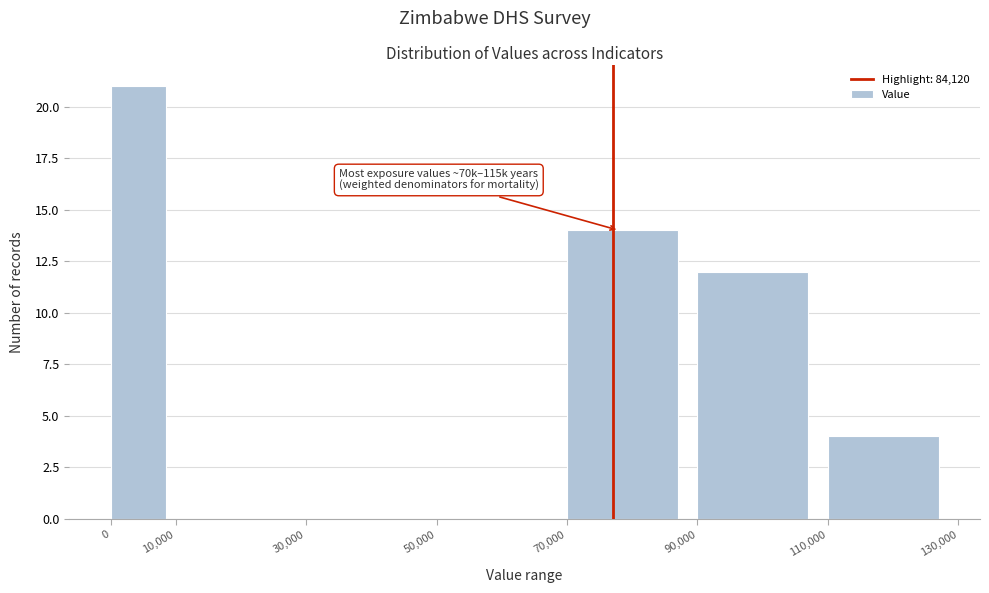

Which range on the x-axis has the tallest bar?

0 to 10,000